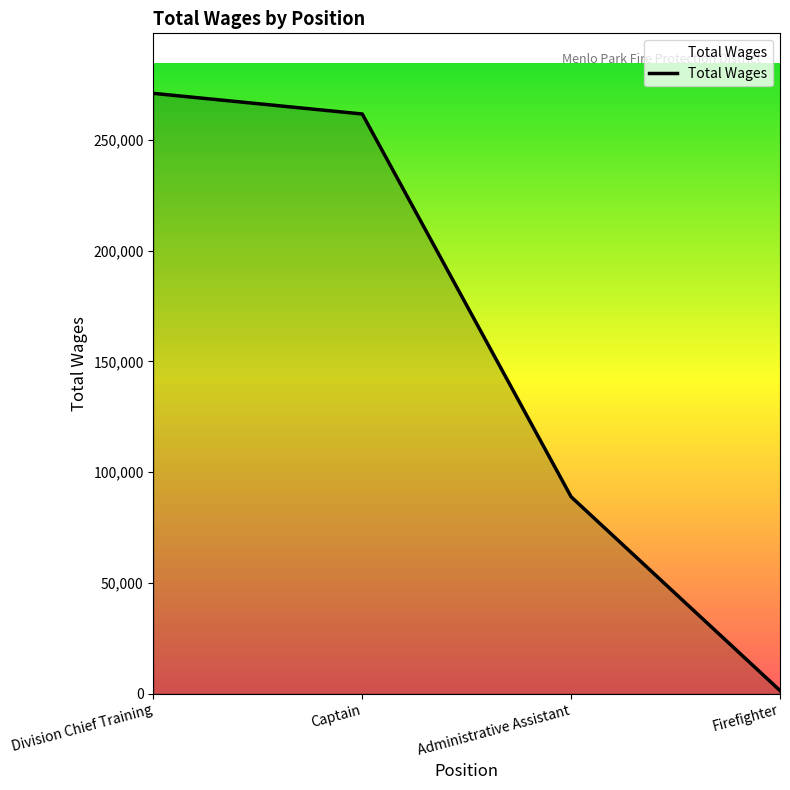

List the labels in order of value, smallest first.

Firefighter, Administrative Assistant, Captain, Division Chief Training